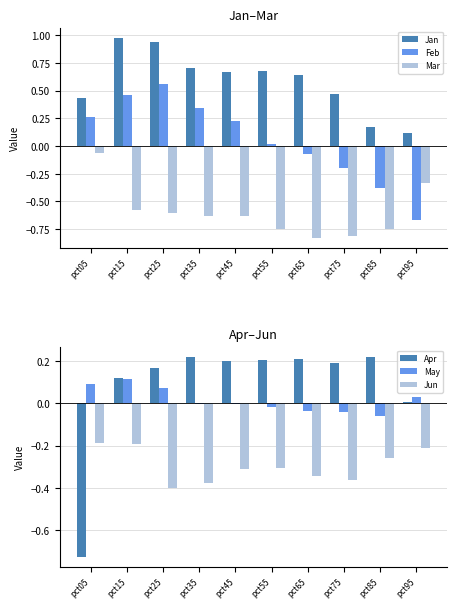

What are all the series names shown in the legend?

Jan, Feb, Mar, Apr, May, Jun